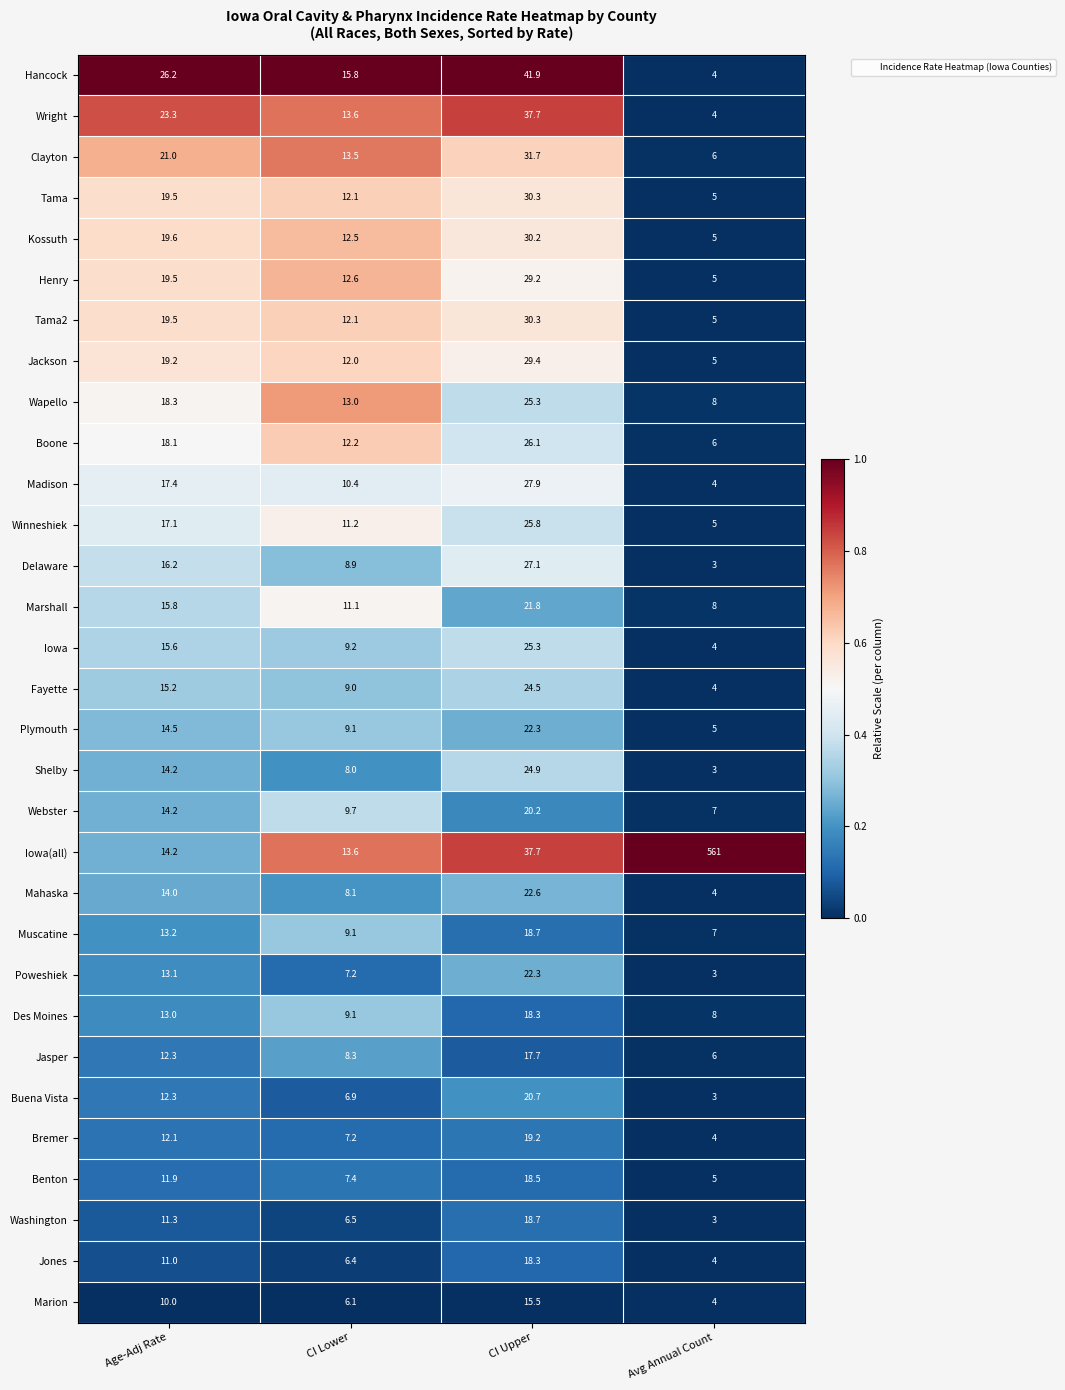

Where does the Washington series first go above 11?

Age-Adj Rate